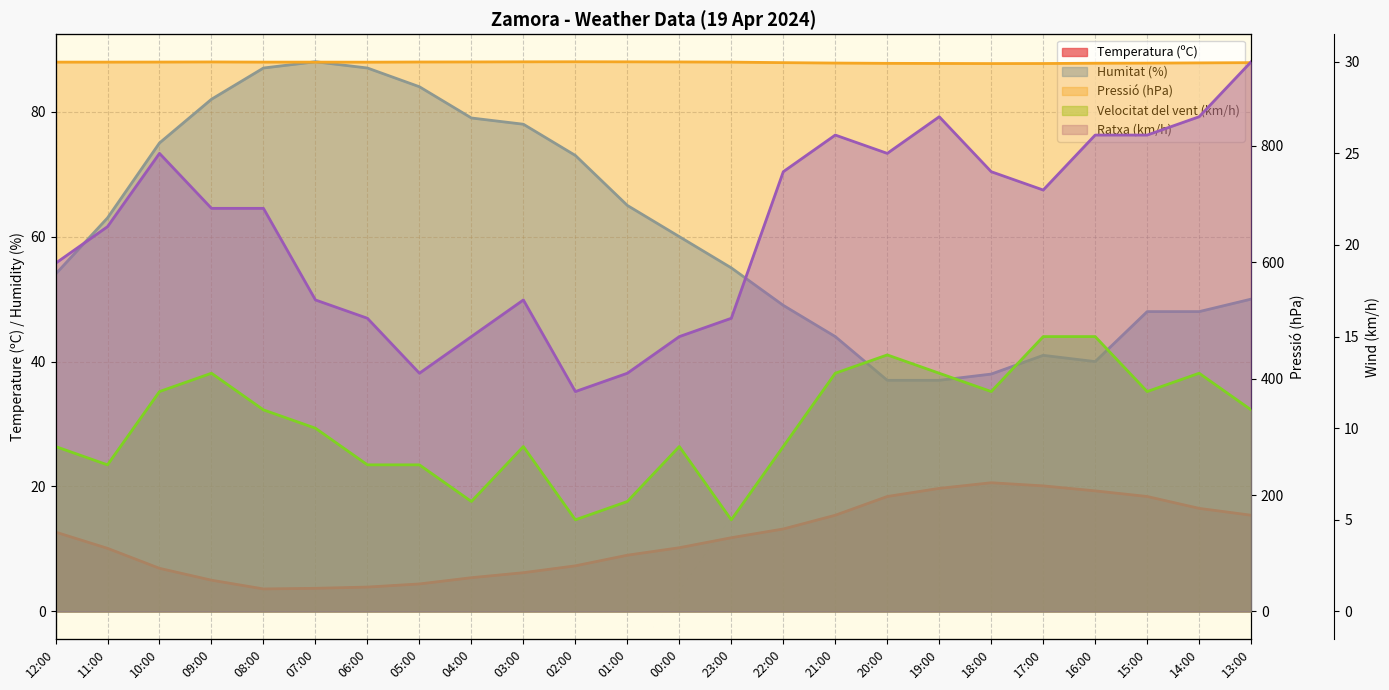

What is the total value across all series at 12:00?

1038.7